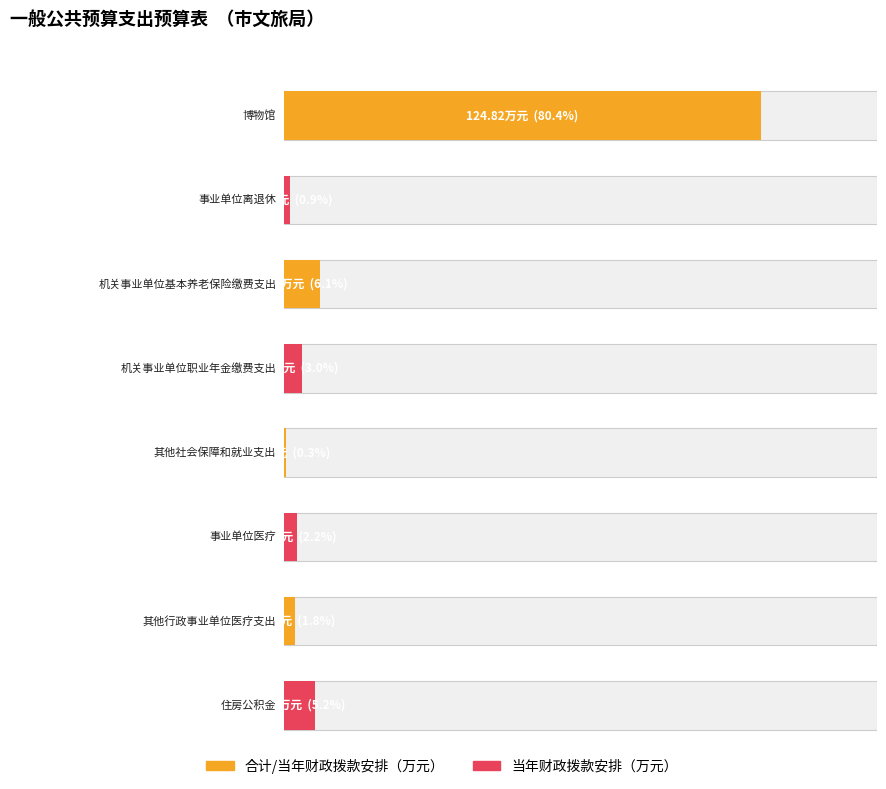

Reading right to left, extract all data points from this chart.

合计: 住房公积金=8.1	其他行政事业单位医疗支出=2.8	事业单位医疗=3.5	其他社会保障和就业支出=0.5	机关事业单位职业年金缴费支出=4.7	机关事业单位基本养老保险缴费支出=9.4	事业单位离退休=1.4	博物馆=124.8
当年财政拨款安排: 住房公积金=8.1	其他行政事业单位医疗支出=2.8	事业单位医疗=3.5	其他社会保障和就业支出=0.5	机关事业单位职业年金缴费支出=4.7	机关事业单位基本养老保险缴费支出=9.4	事业单位离退休=1.4	博物馆=124.8